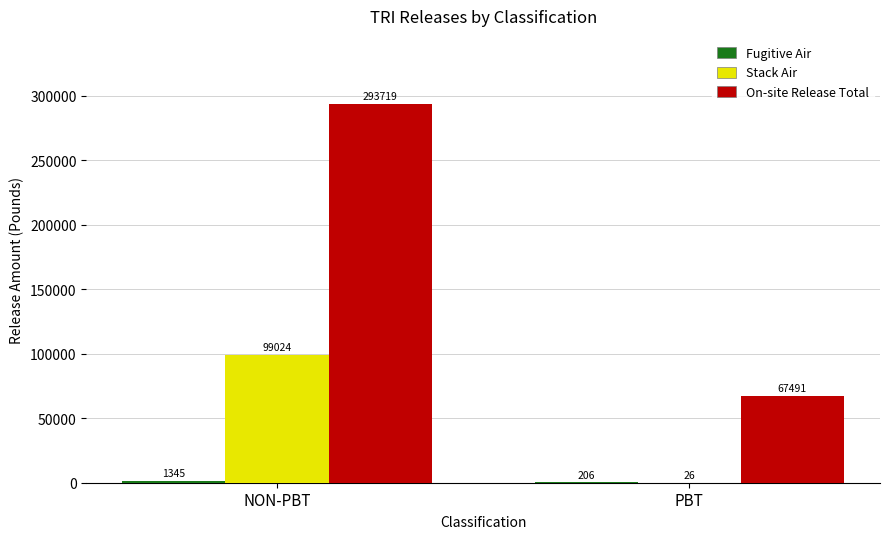

Are the bars grouped side by side (vs. stacked)?

Yes